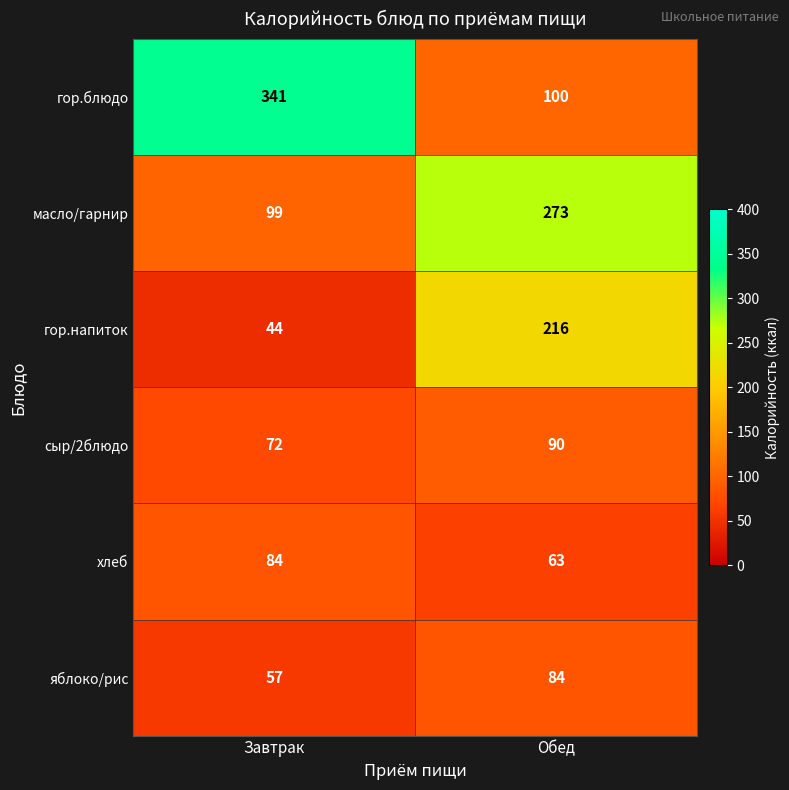

Reading left to right, list all the values displayed in this chart.

гор.блюдо: 341	100
масло/гарнир: 99	273
гор.напиток: 44	216
сыр/2блюдо: 72	90
хлеб: 84	63
яблоко/рис: 57	84